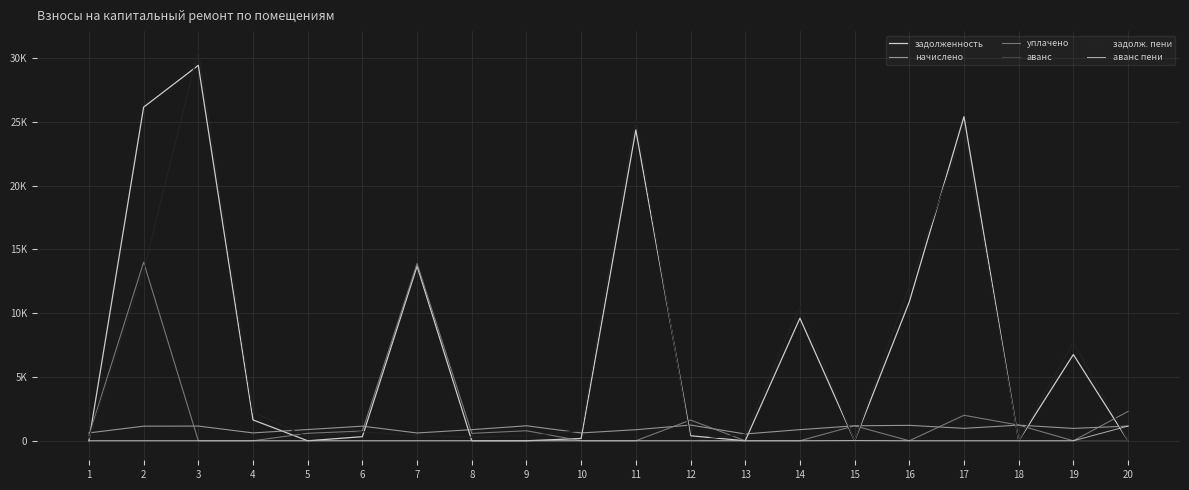

Reading left to right, transcribe all the data shown in this chart.

задолженность: 0.1	26156.3	29437.0	1633.6	0.0	320.2	13693.9	0.0	0.0	179.0	24366.7	393.1	0.0	9610.6	0.0	10888.7	25412.8	0.3	6760.7	0.0
начислено: 616.3	1143.8	1152.6	616.3	880.9	1145.5	611.0	872.0	1175.7	614.5	866.7	1230.8	532.8	872.0	1173.9	1209.5	975.0	1227.2	969.7	1150.9
уплачено: 411.0	14000.0	0.7	0.0	588.0	764.0	13897.5	582.0	784.0	0.0	0.0	1623.9	0.0	0.0	1173.6	0.0	2000.0	1227.0	0.0	2302.0
аванс: 0.0	0.0	0.0	0.0	3.9	0.0	0.0	9.9	1.2	0.0	0.0	0.0	7.2	0.0	14.7	0.0	0.0	0.0	0.0	1.2
задолж. пени: 205.4	13300.0	30588.9	2249.8	289.0	701.7	407.3	280.1	390.5	793.5	25233.4	0.0	525.6	10482.6	0.0	12098.1	24387.8	0.5	7730.4	0.0
аванс пени: 0.0	0.0	0.0	0.0	0.0	0.0	0.0	0.0	0.0	0.0	0.0	0.0	0.0	0.0	14.4	0.0	0.0	0.0	0.0	1152.3